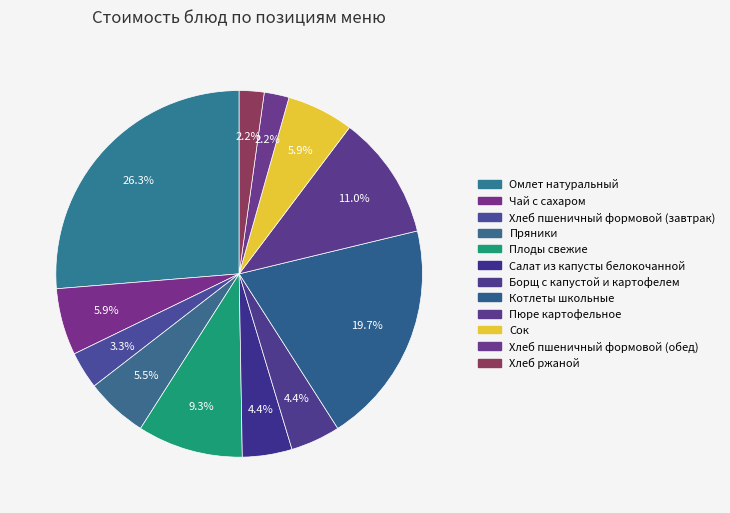

Is it true that Салат из капусты белокочанной is 11% of the pie?

False